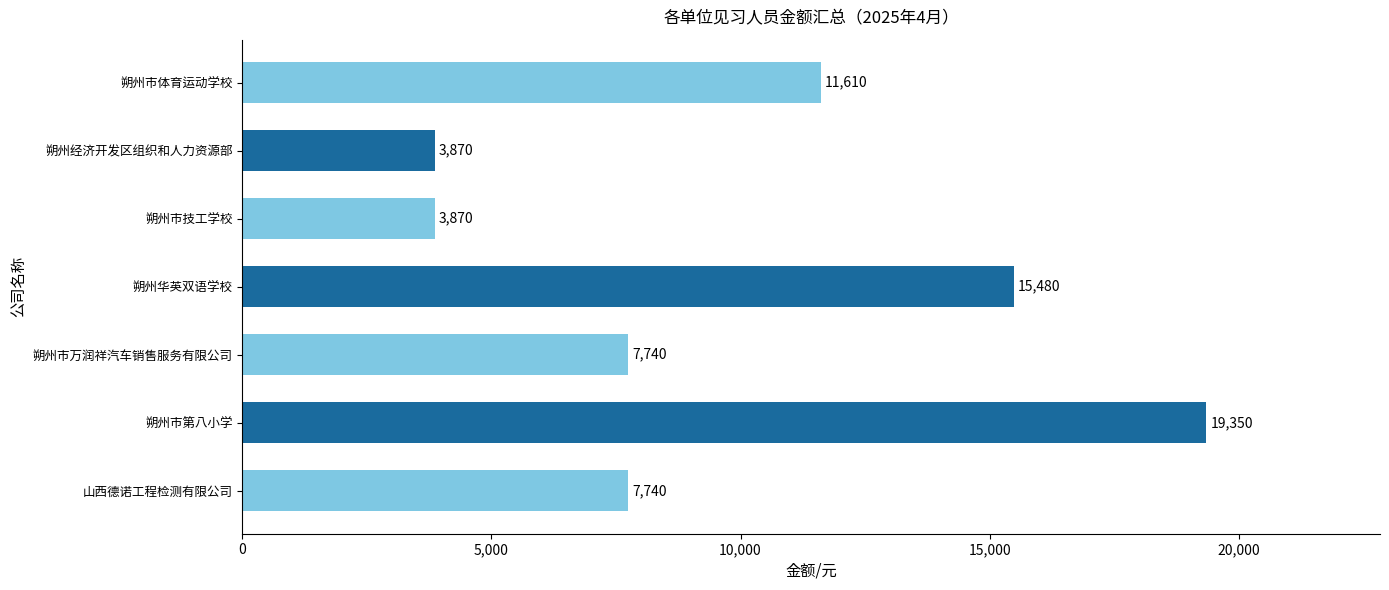

At which label is the value closest to 11610?

朔州市体育运动学校